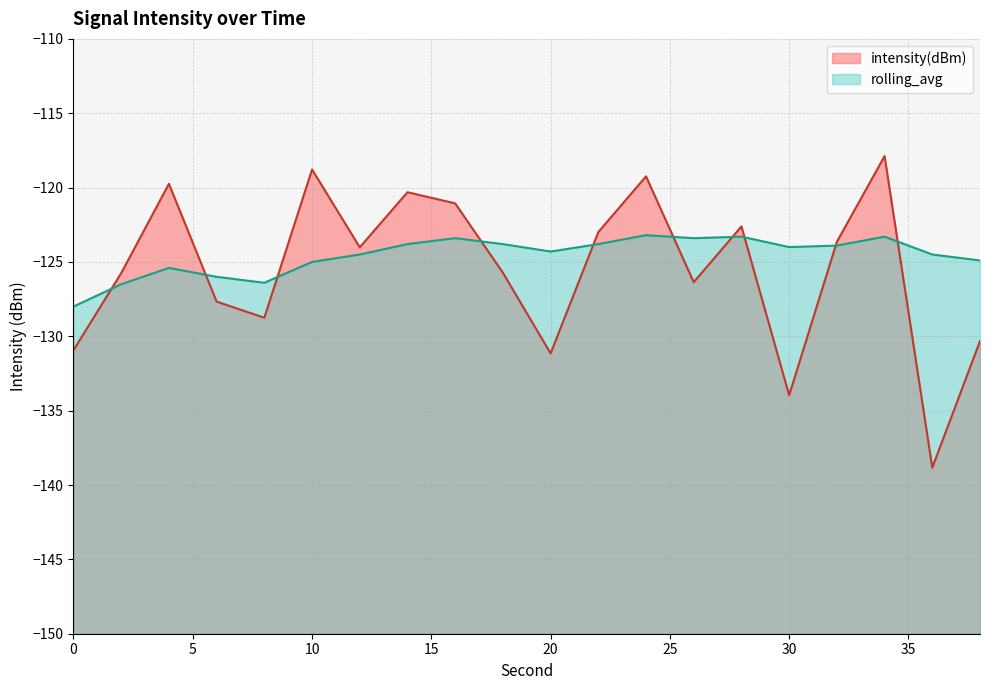

What is the sum of all rolling_avg values?

-2491.4